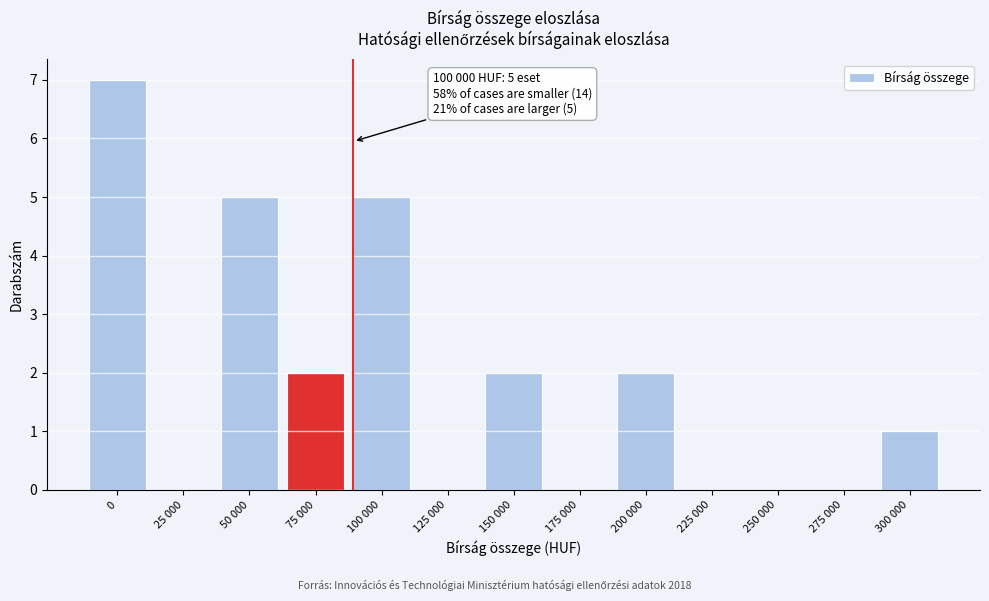

Reading right to left, extract all data points from this chart.

300 000=1	275 000=0	250 000=0	225 000=0	200 000=2	175 000=0	150 000=2	125 000=0	100 000=5	75 000=2	50 000=5	25 000=0	0=7